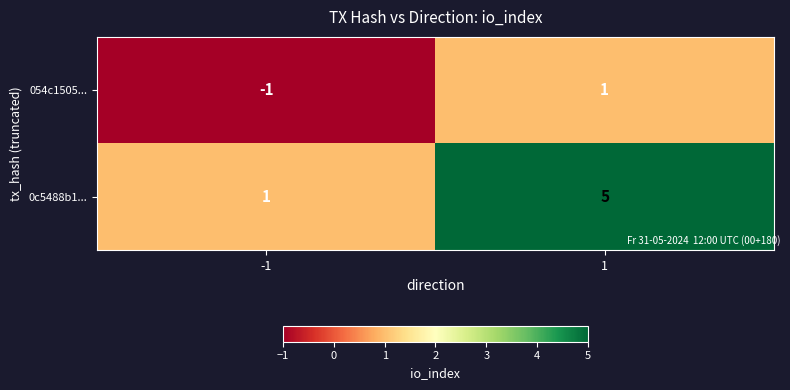

At 1, list the series in order from smallest to largest.

054c1505..., 0c5488b1...